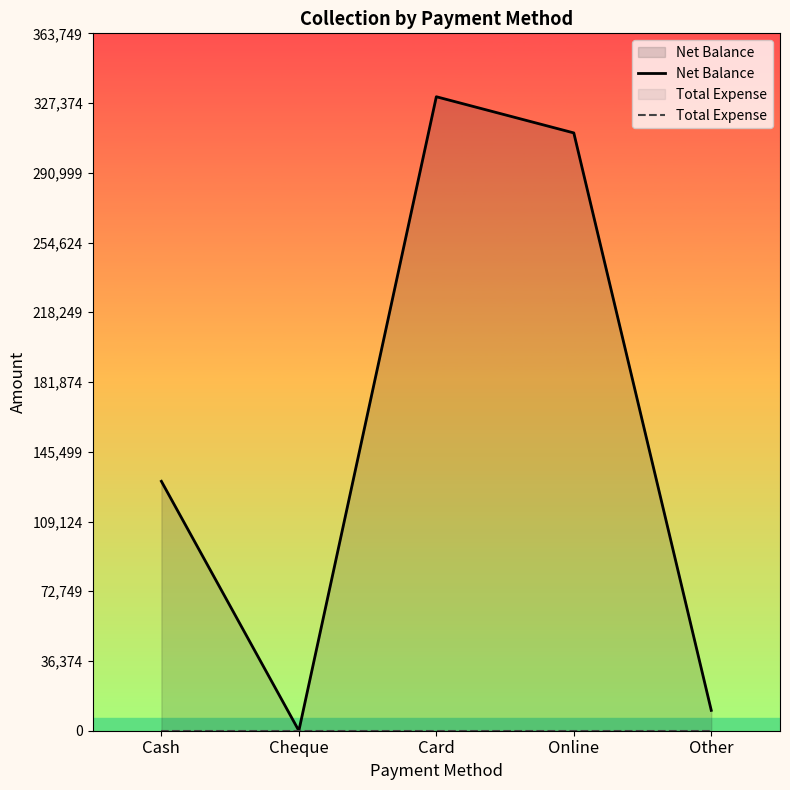

List the series in order of their overall mean, highest first.

Net Balance, Total Expense